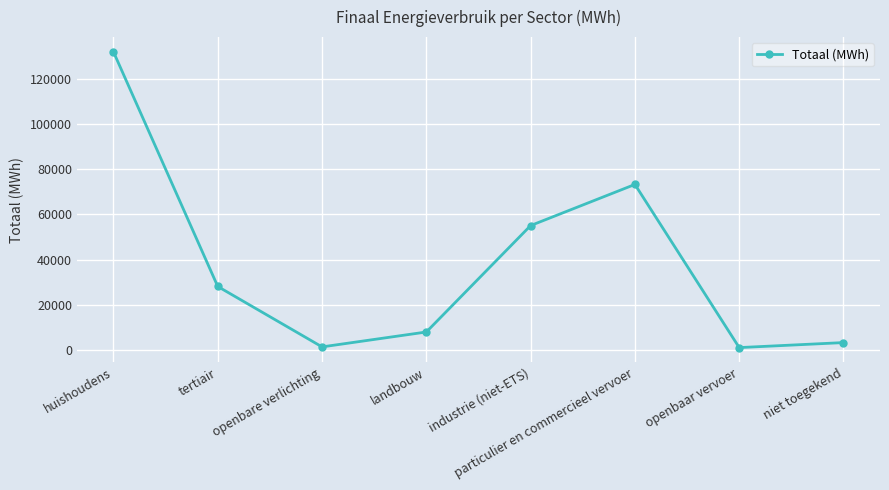

At which category does the data reach its first local valley?

openbare verlichting